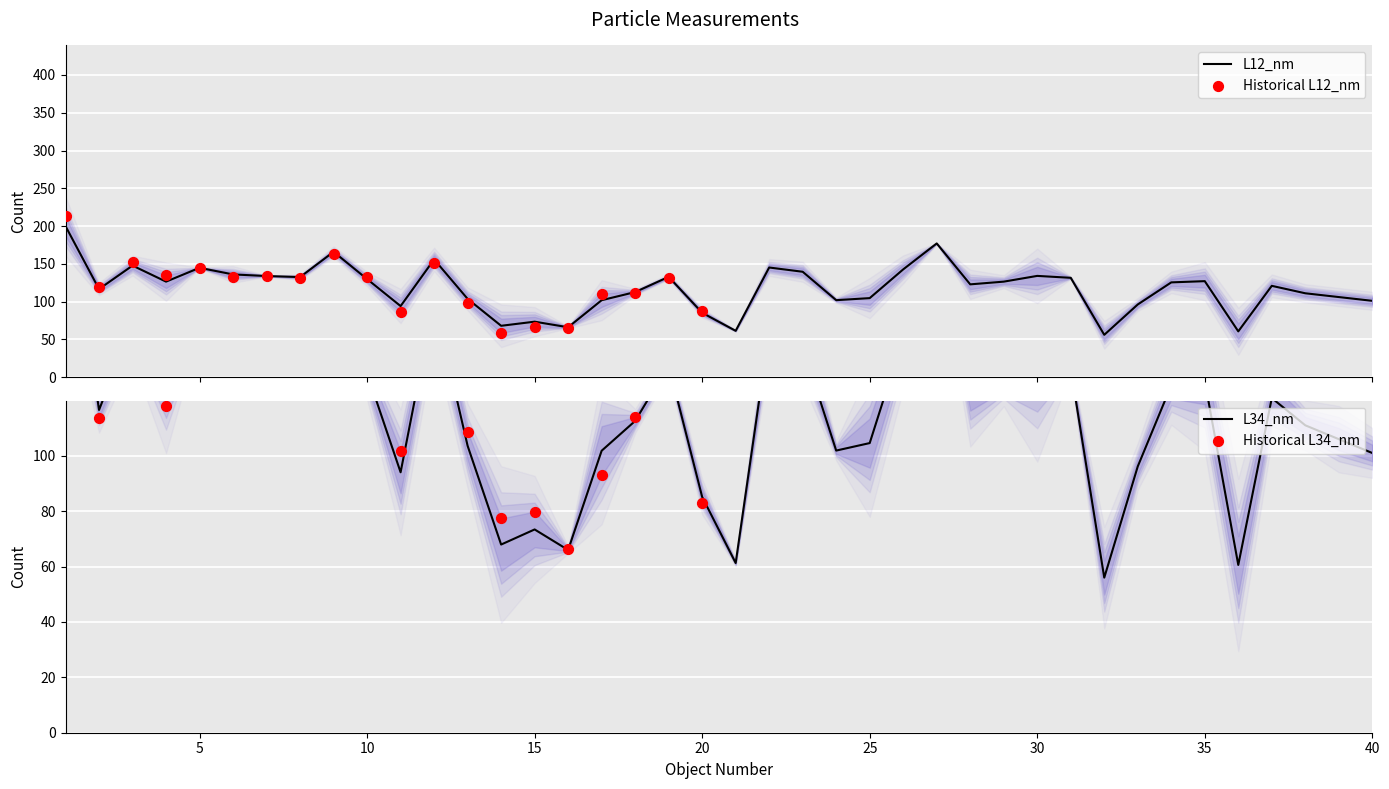

Which series has the largest total across all categories?

L12_nm